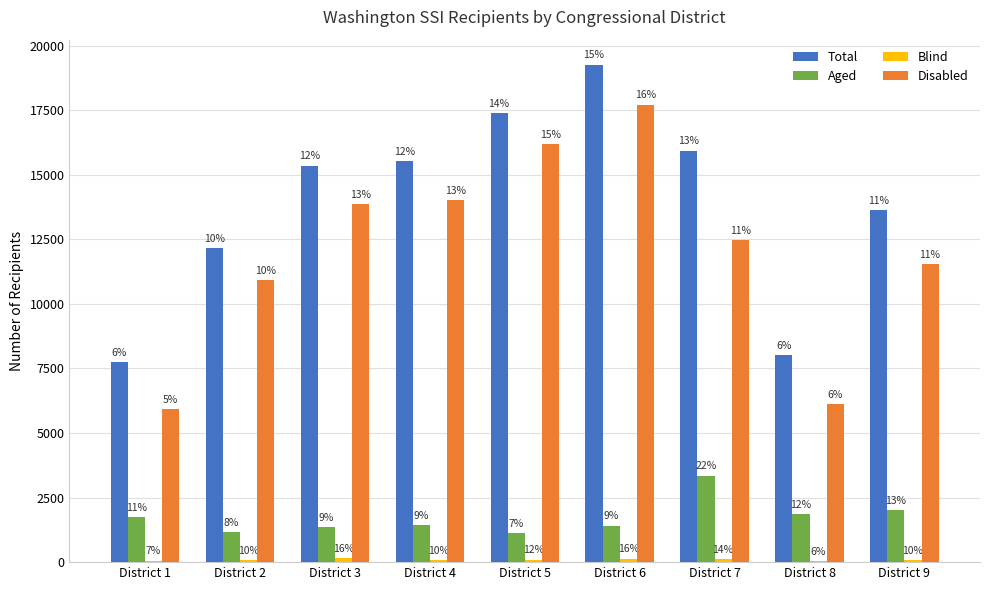

Does the chart contain stacked bars?

No